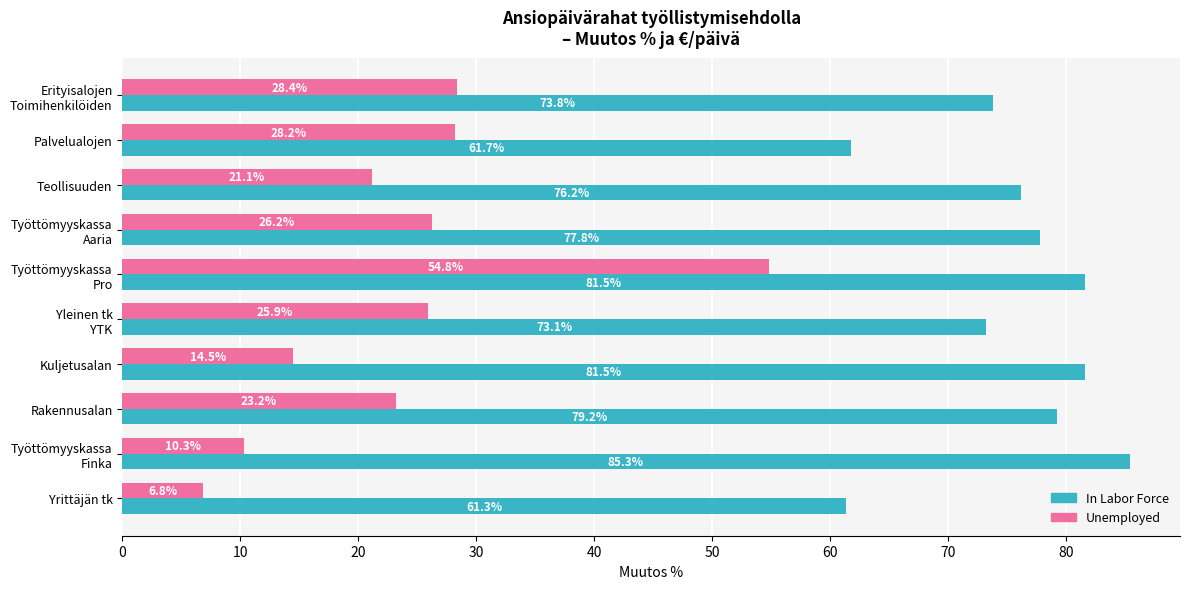

Which category has the highest value in the In Labor Force series?

Työttömyyskassa
Finka